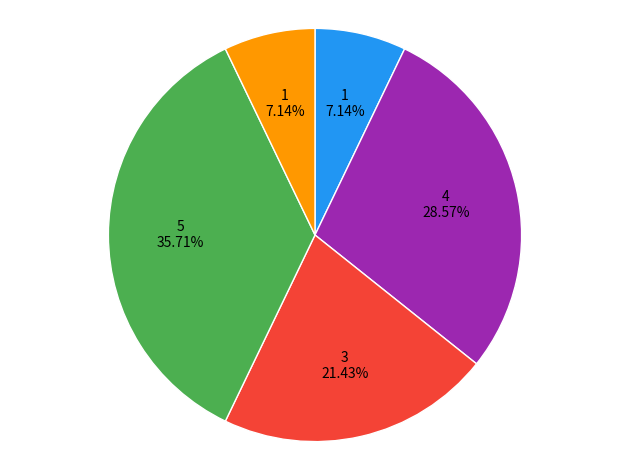

Is there any slice that represents more than half of the pie?

No